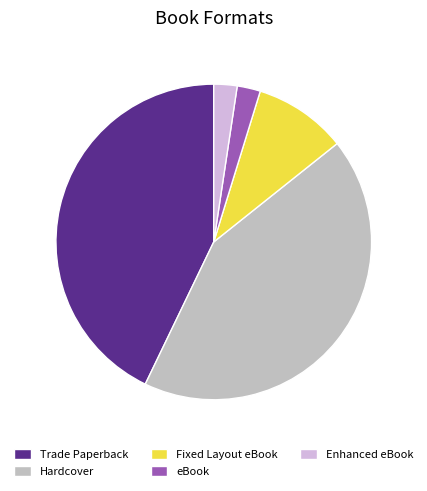

To the nearest percent, what percentage of the pie is eBook?

2%